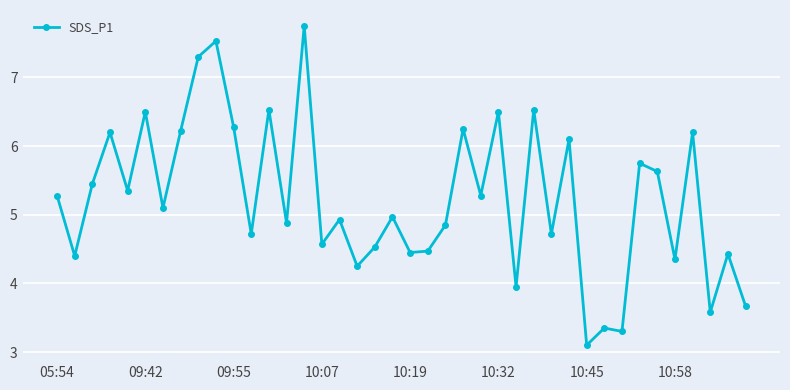

What is the value of the 20th point from the left?

5.0